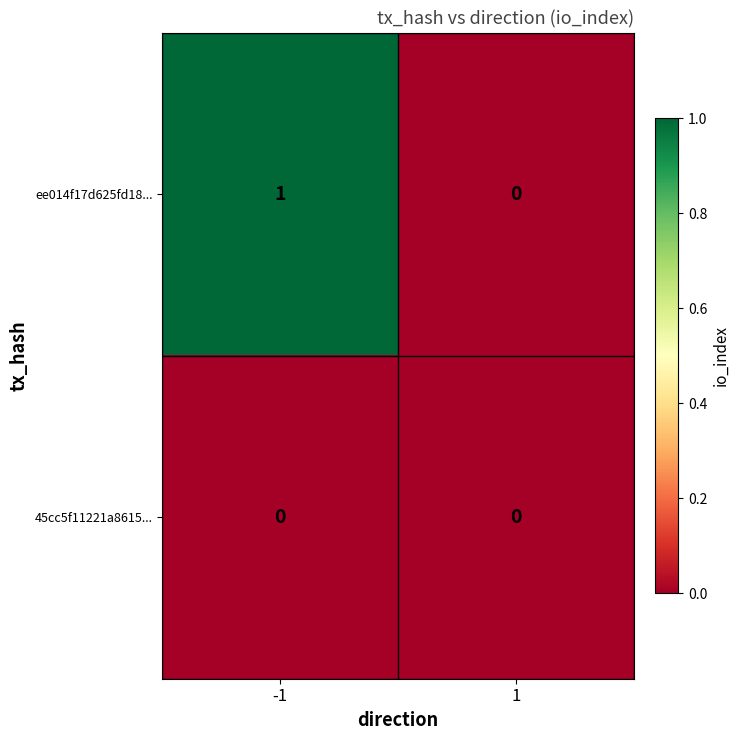

Between -1 and 1, which series saw the biggest shift?

ee014f17d625fd18...